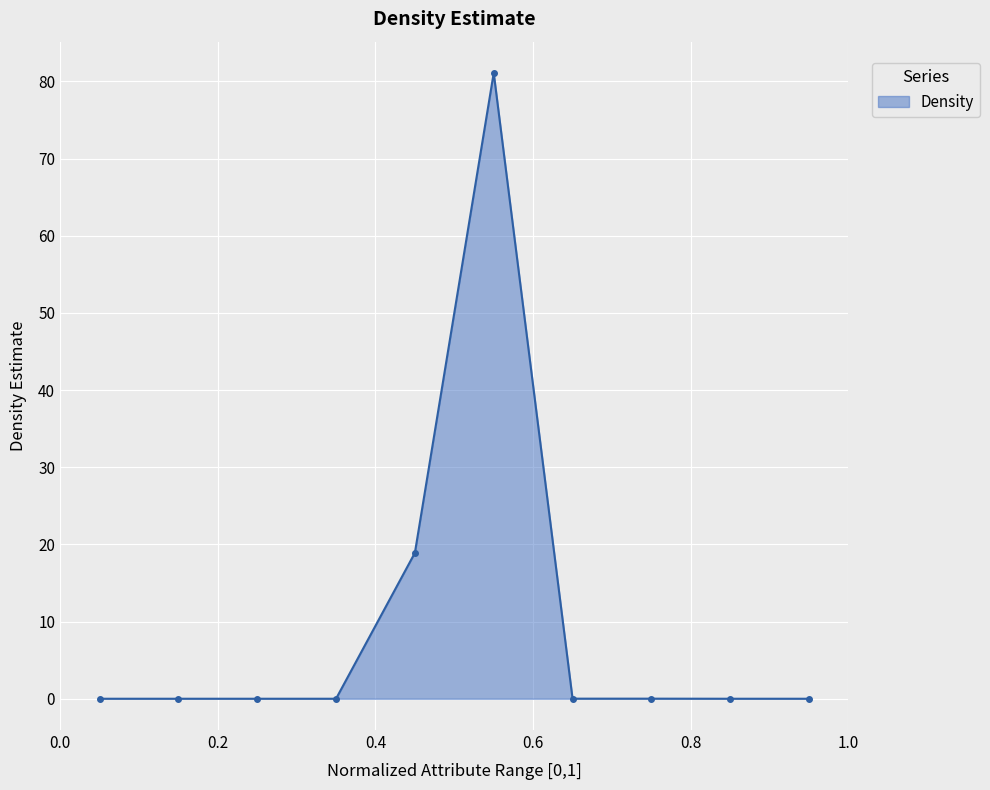

What is the value of the 5th point from the left?

18.9